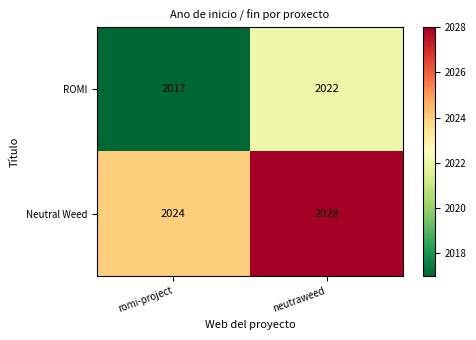

True or false: Neutral Weed has a value of 1174 at neutraweed.

False